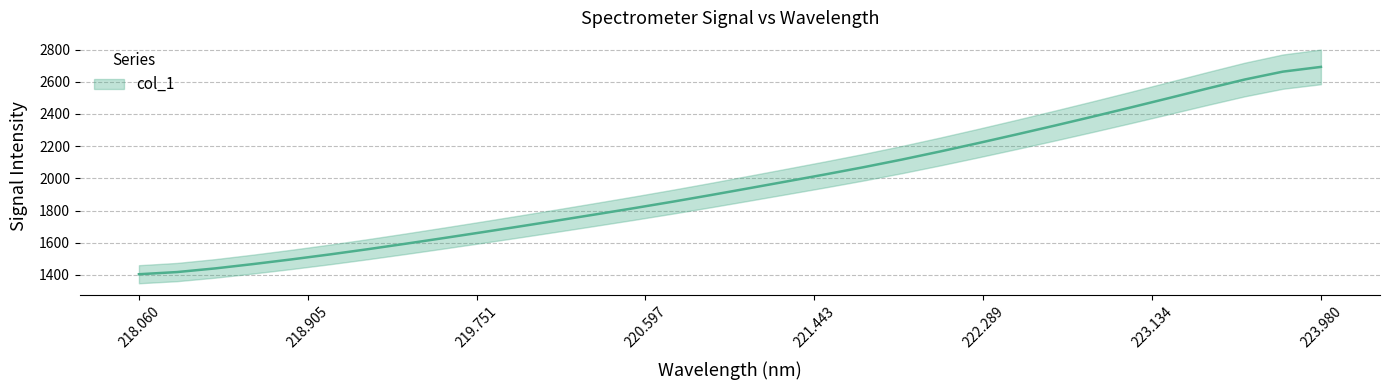

Does the chart display data point markers on the line(s)?

No